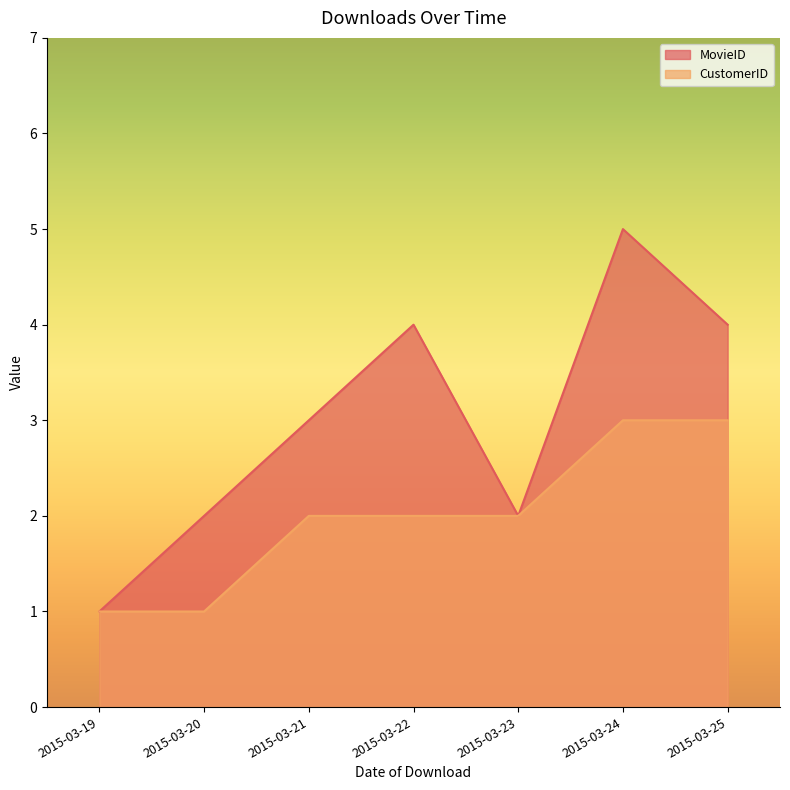

Where is MovieID nearest to the value 3?

2015-03-21